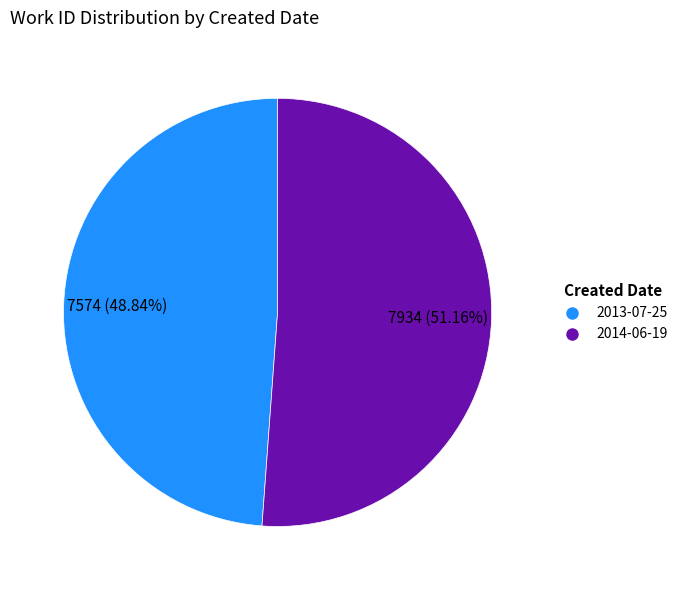

Rank the categories by value from highest to lowest.

2014-06-19, 2013-07-25